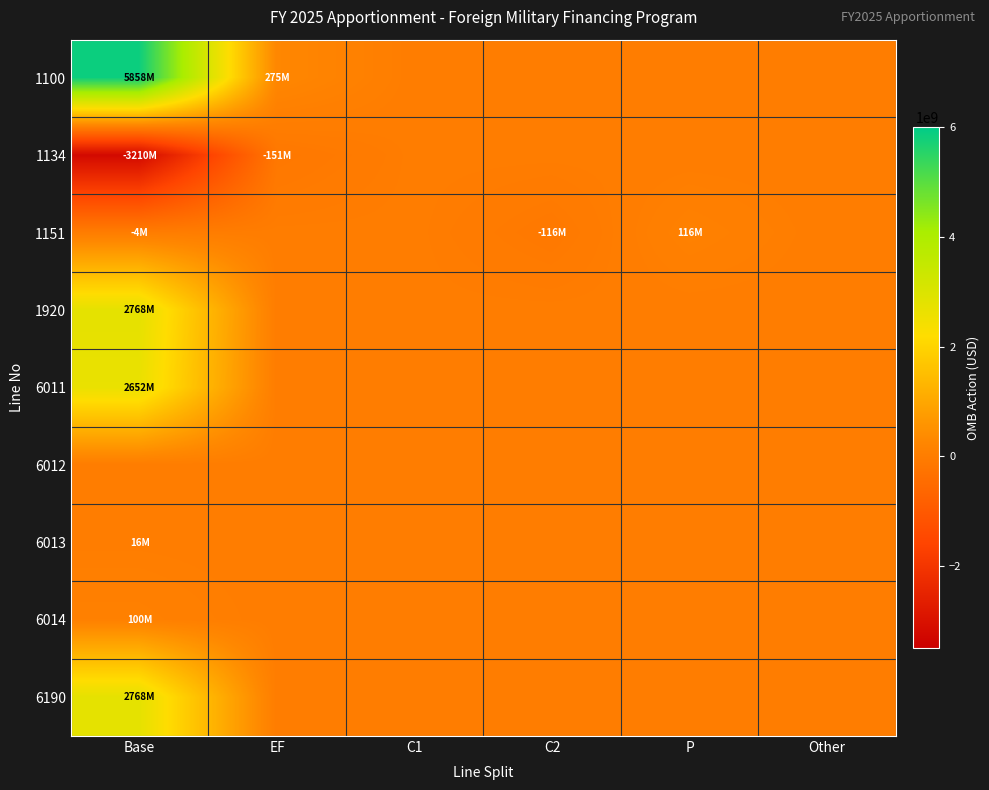

Reading left to right, transcribe all the data shown in this chart.

1100: Base=5858397000	EF=275000000	C1=0	C2=0	P=0	Other=0
1134: Base=-3210401556	EF=-150700000	C1=0	C2=0	P=0	Other=0
1151: Base=-4035000	EF=0	C1=0	C2=-115965000	P=115965000	Other=0
1920: Base=2768260444	EF=0	C1=0	C2=0	P=0	Other=0
6011: Base=2652295444	EF=0	C1=0	C2=0	P=0	Other=0
6012: Base=0	EF=0	C1=0	C2=0	P=0	Other=0
6013: Base=15965000	EF=0	C1=0	C2=0	P=0	Other=0
6014: Base=100000000	EF=0	C1=0	C2=0	P=0	Other=0
6190: Base=2768260444	EF=0	C1=0	C2=0	P=0	Other=0